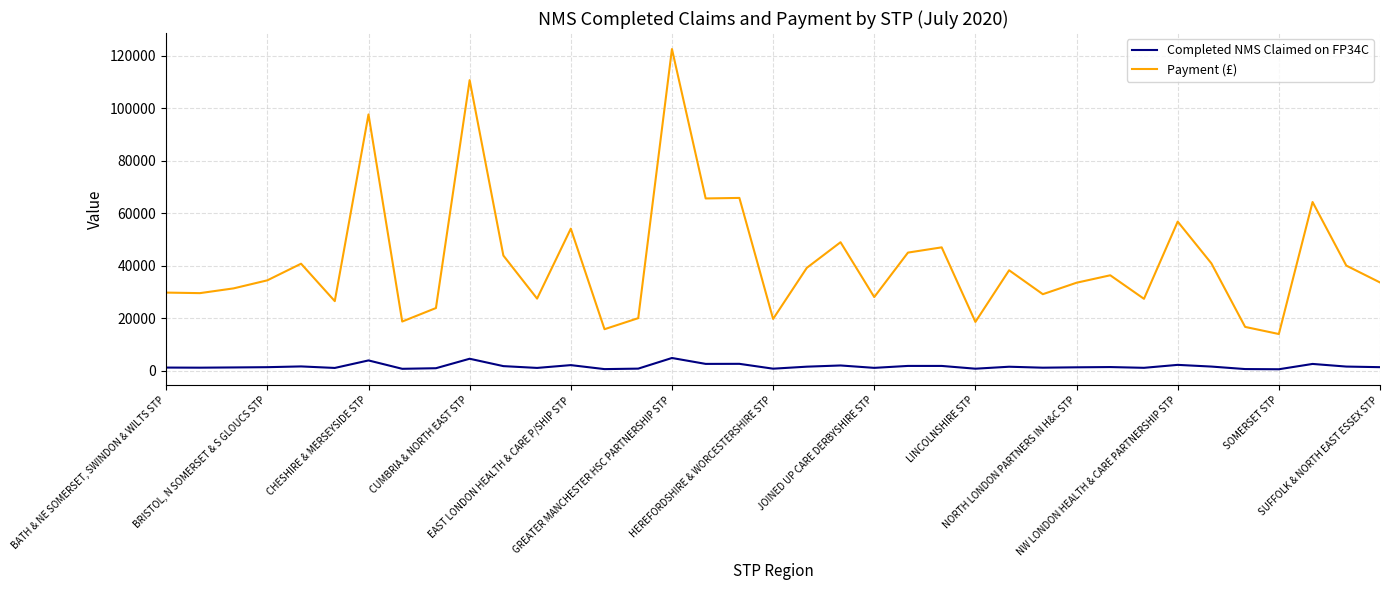

True or false: Completed NMS Claimed on FP34C and Payment (£) cross at least once.

False